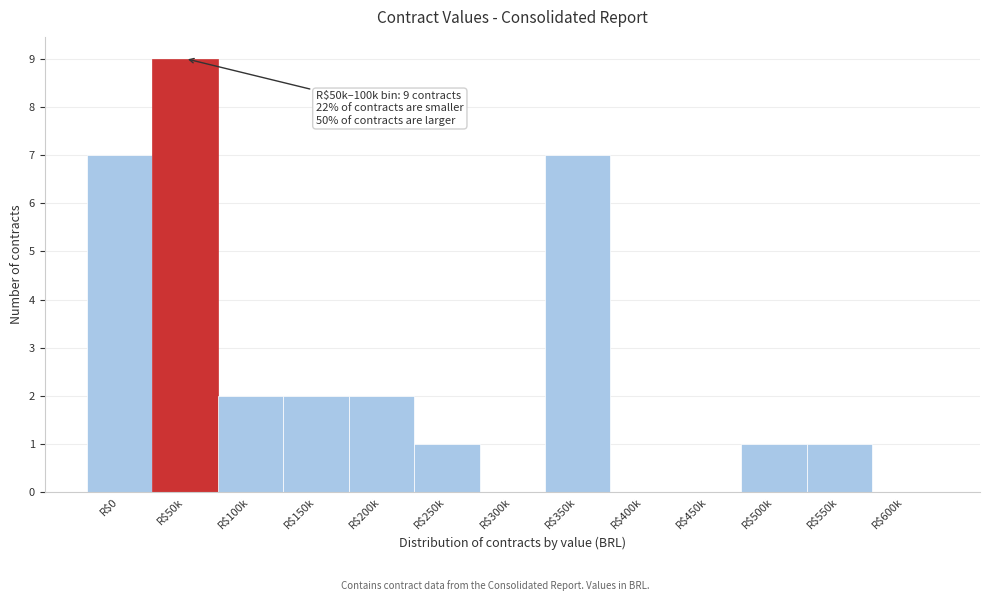

What is the sum of all values?

32